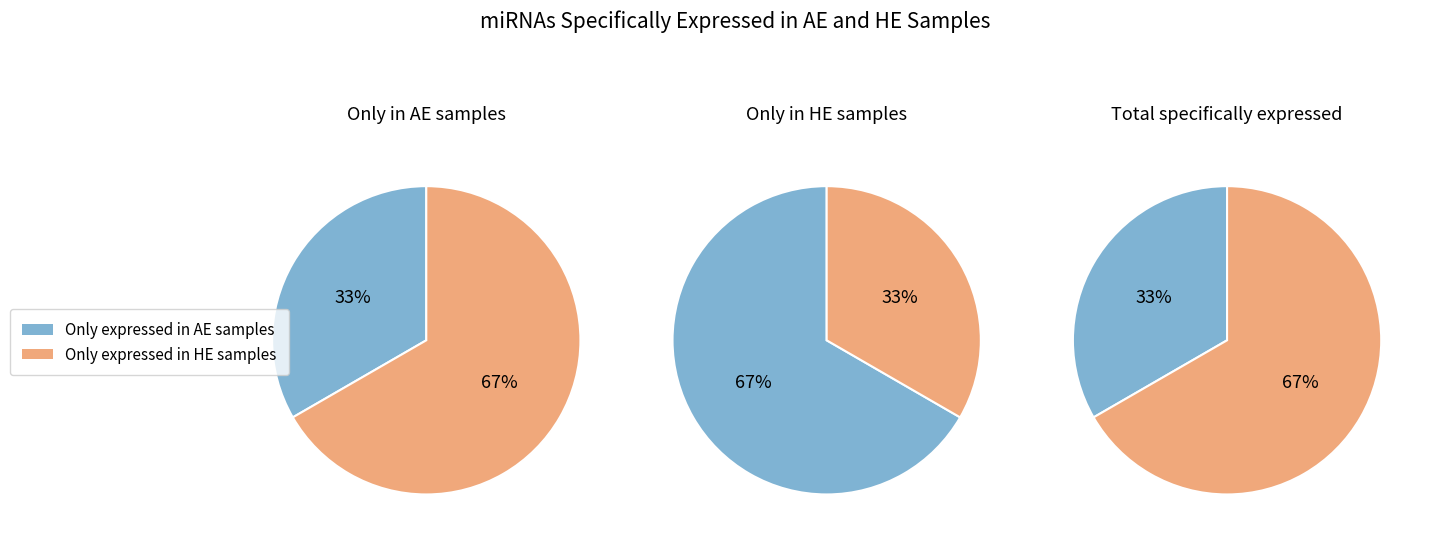

True or false: Only expressed in HE samples accounts for 75% of the total.

False